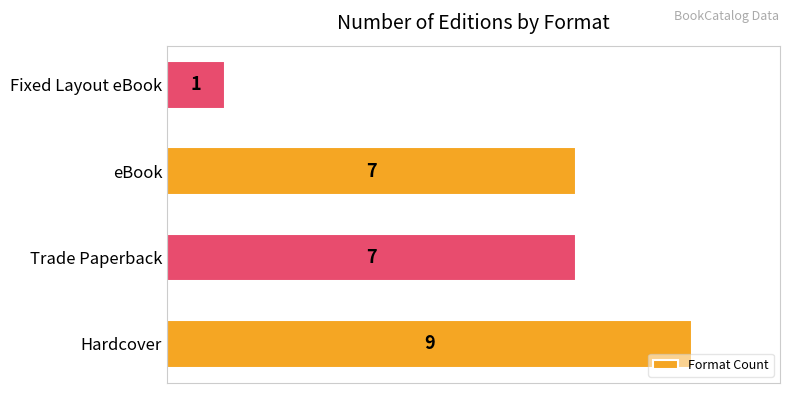

Are the bars horizontal?

Yes